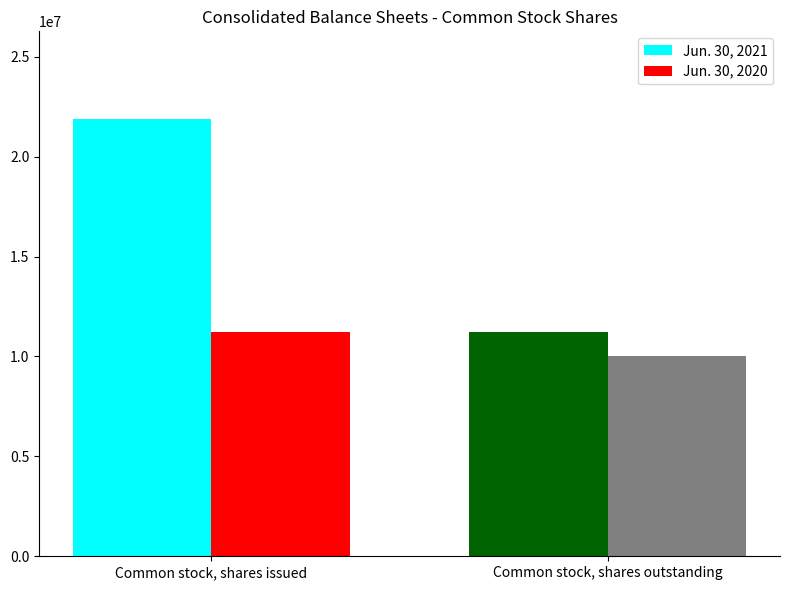

What is the average value of the Jun. 30, 2021 series?

16564684